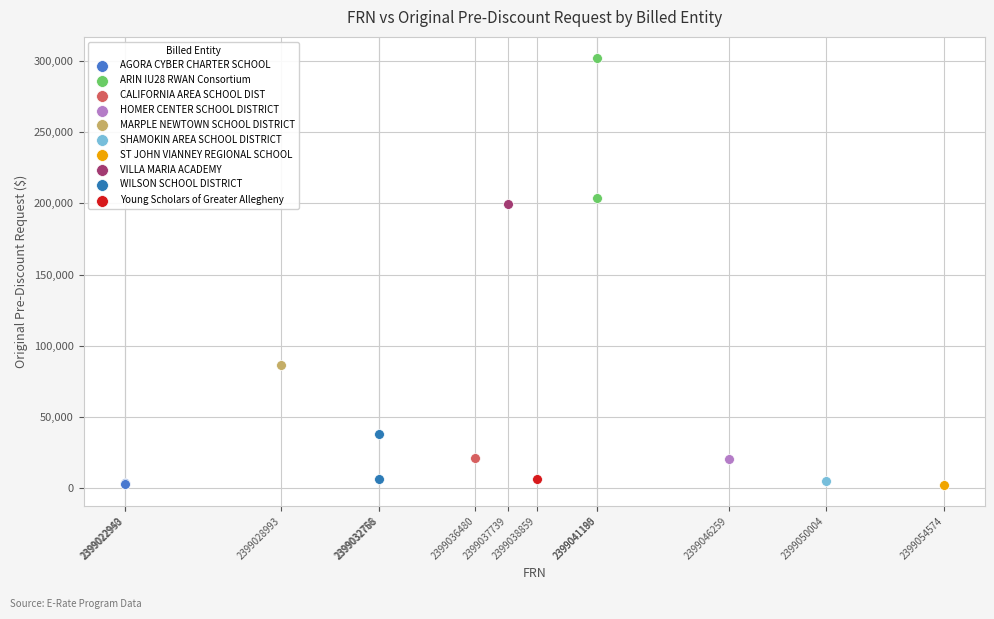

What are all the series names shown in the legend?

AGORA CYBER CHARTER SCHOOL, ARIN IU28 RWAN Consortium, CALIFORNIA AREA SCHOOL DIST, HOMER CENTER SCHOOL DISTRICT, MARPLE NEWTOWN SCHOOL DISTRICT, SHAMOKIN AREA SCHOOL DISTRICT, ST JOHN VIANNEY REGIONAL SCHOOL, VILLA MARIA ACADEMY, WILSON SCHOOL DISTRICT, Young Scholars of Greater Allegheny